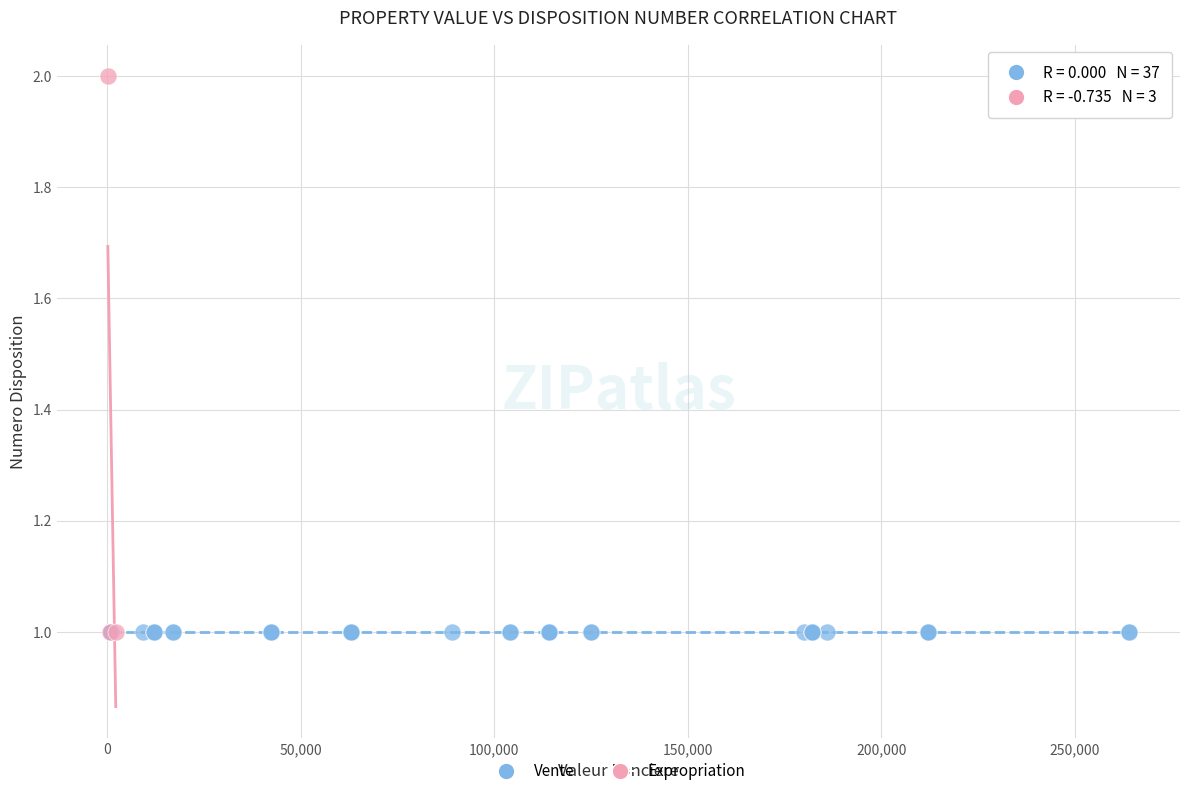

Which series contains the highest Y value?

Expropriation